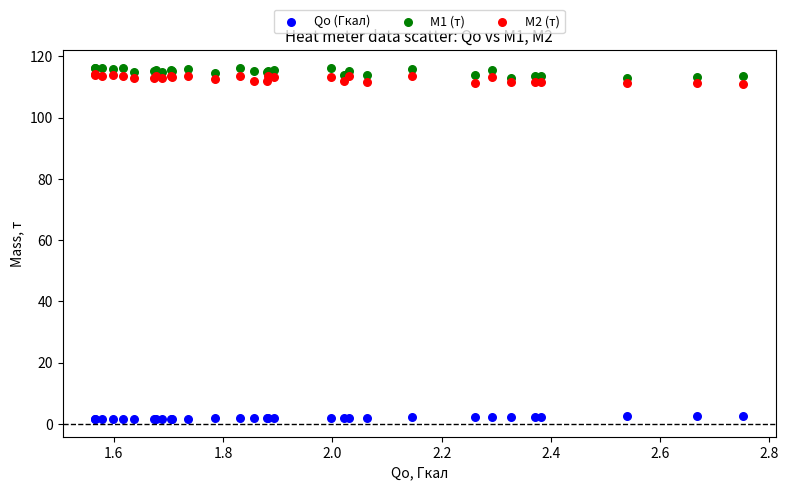

Which series reaches the minimum Y coordinate?

Qo (Гкал)